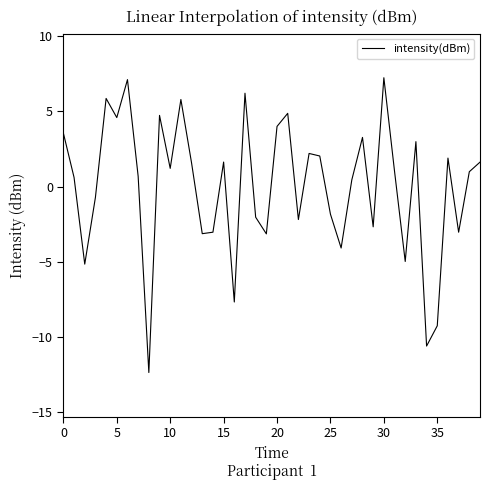

What is the difference between the maximum and minimum values?

19.6